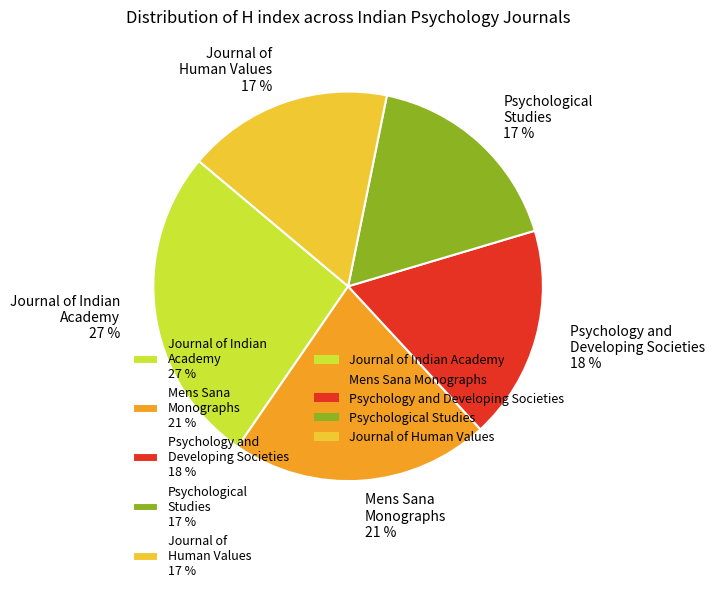

Does any single category account for the majority?

No